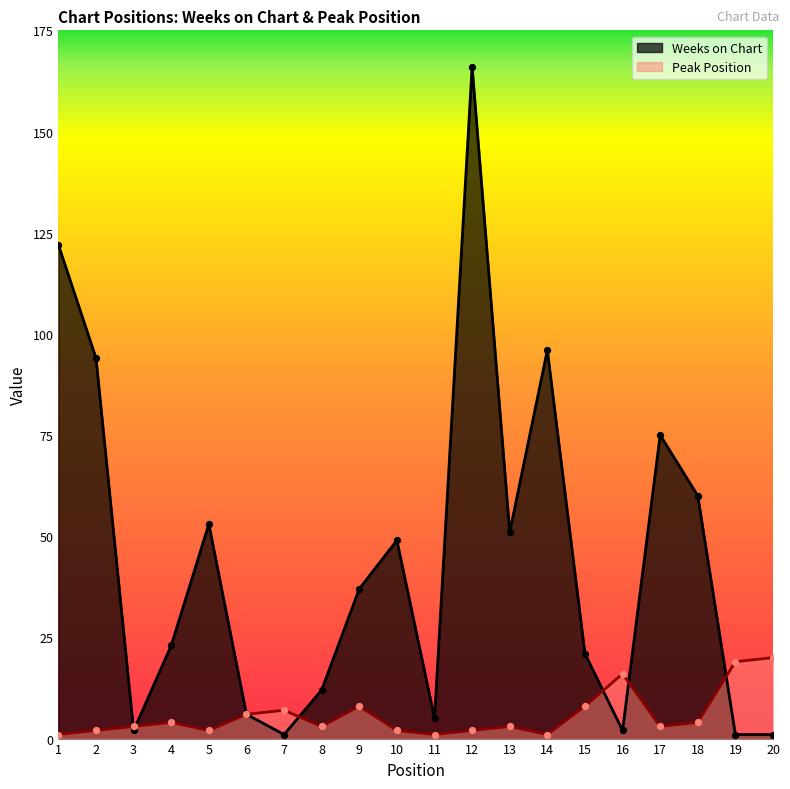

What is the total value across all series at 7?

8